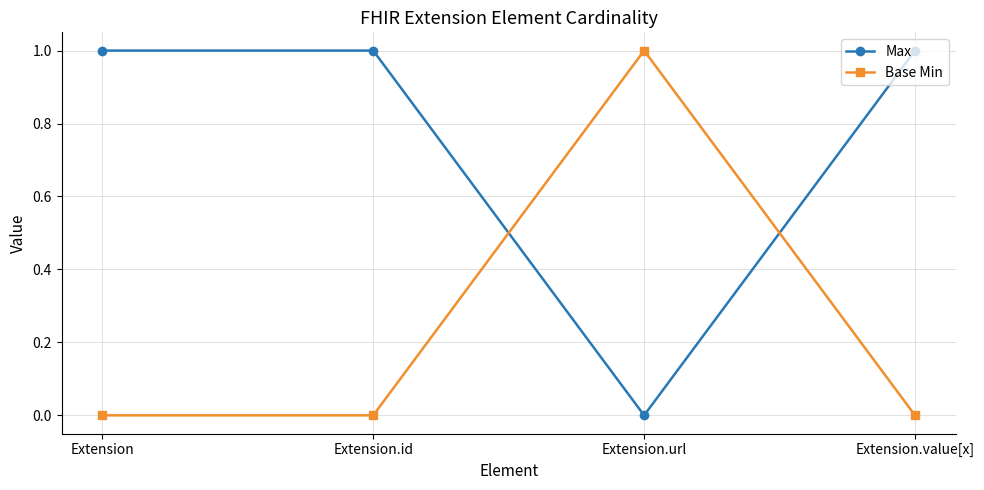

How many lines are shown in the chart?

2